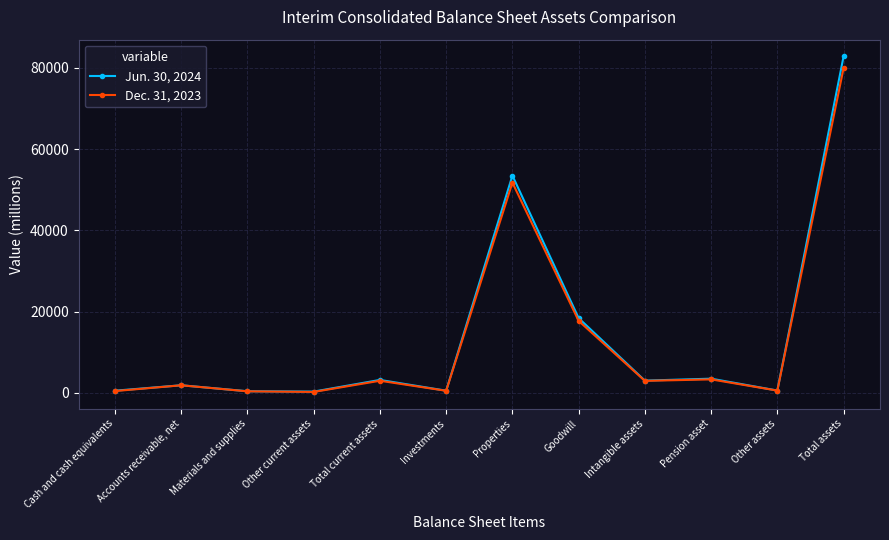

The Jun. 30, 2024 series shows 1893 at Accounts receivable, net. True or false?

True